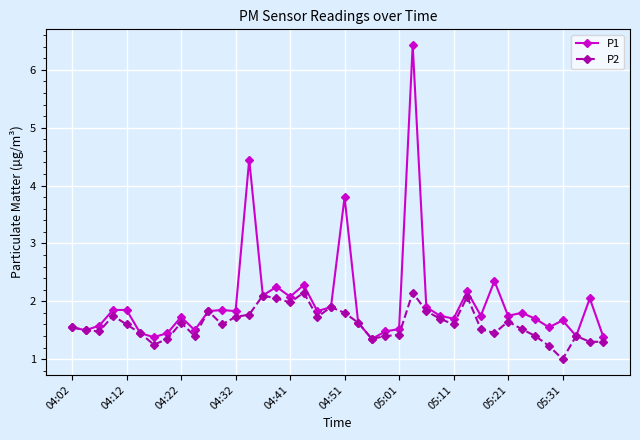

How many lines are shown in the chart?

2